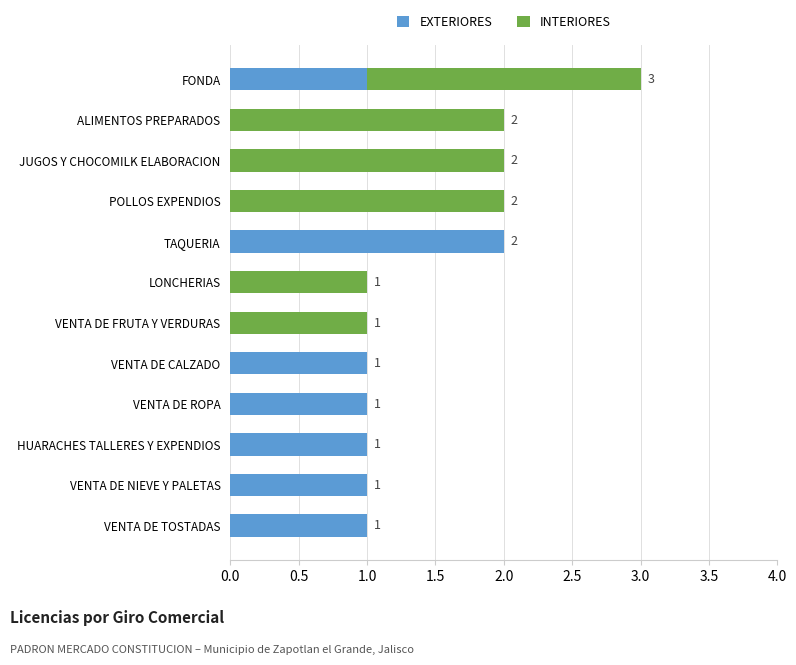

How many EXTERIORES values are between 0 and 1?

11